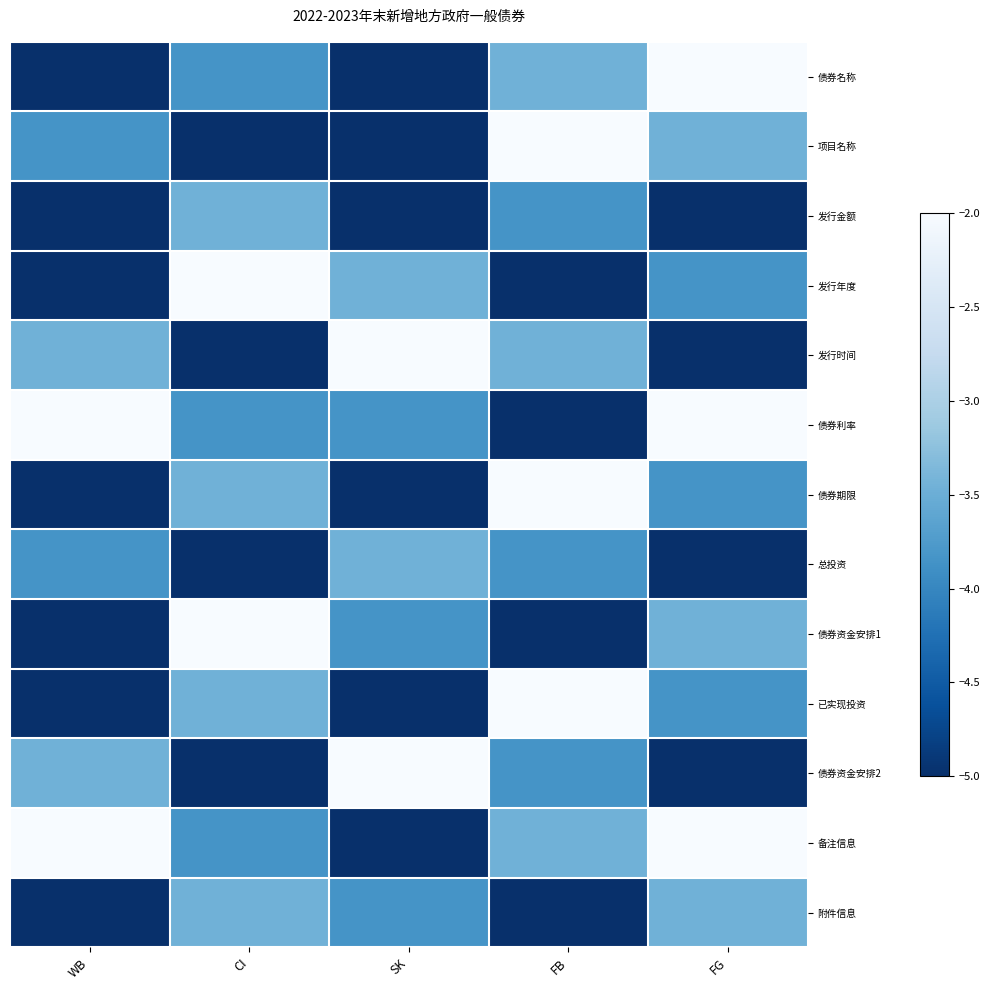

What is the greatest value displayed?

-2.0